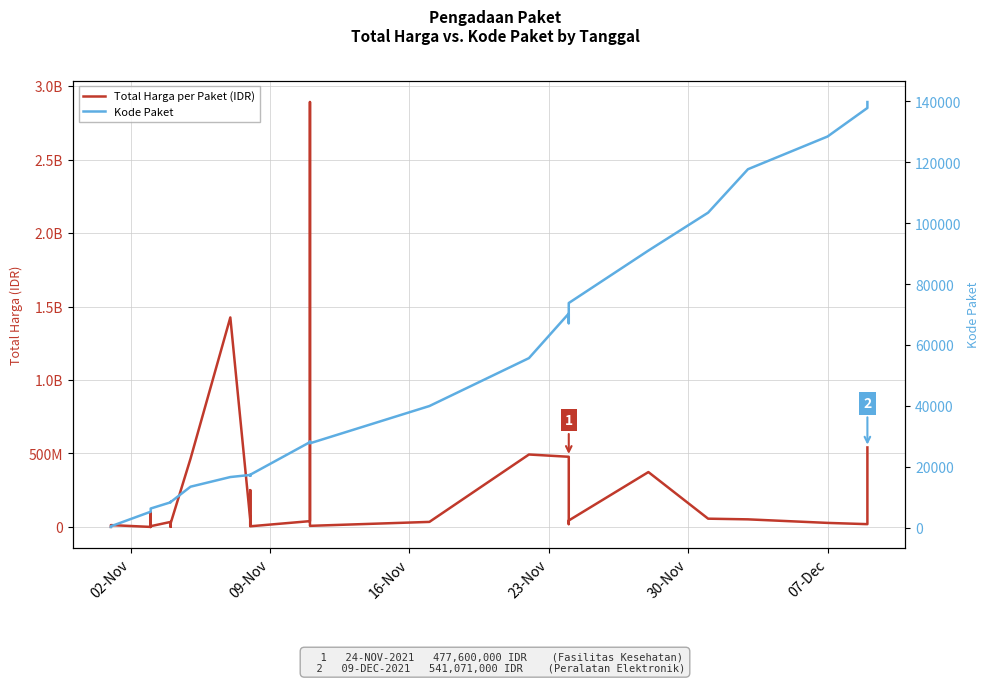

What are all the series names shown in the legend?

Total Harga per Paket (IDR), Kode Paket